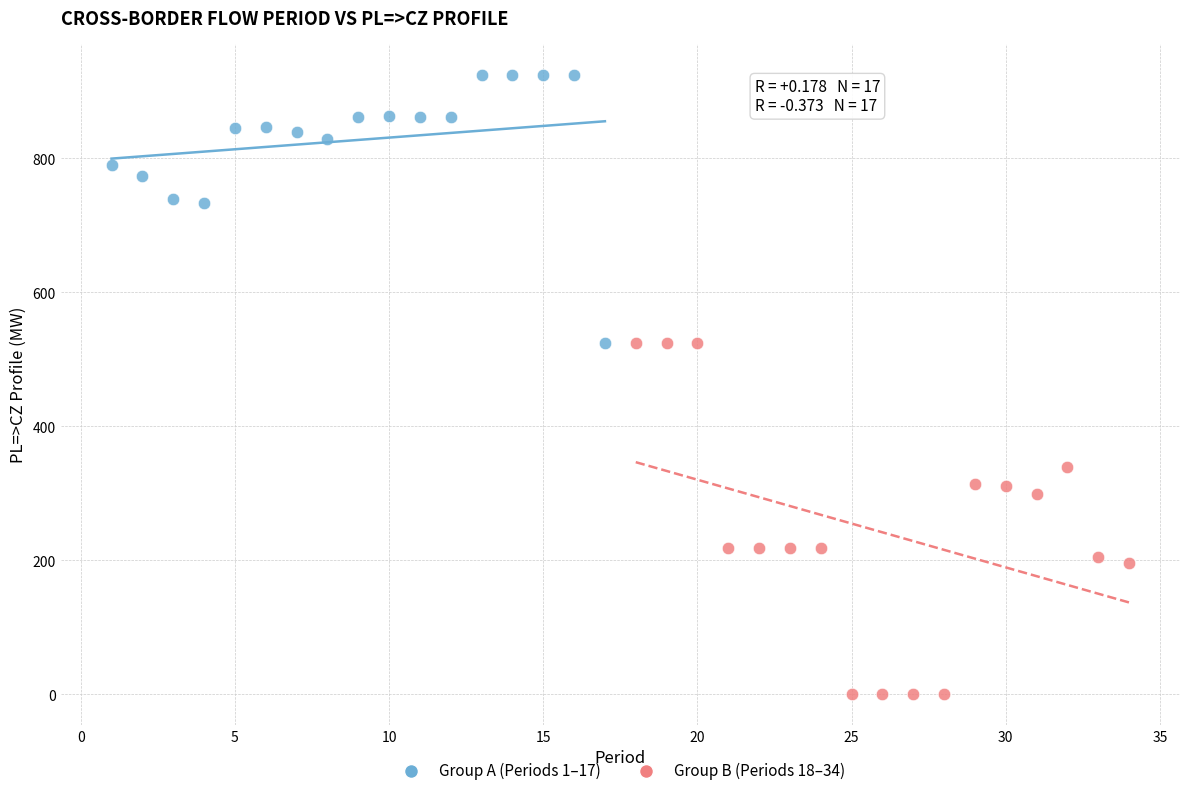

Which series reaches the maximum Y coordinate?

Group A (Periods 1–17)